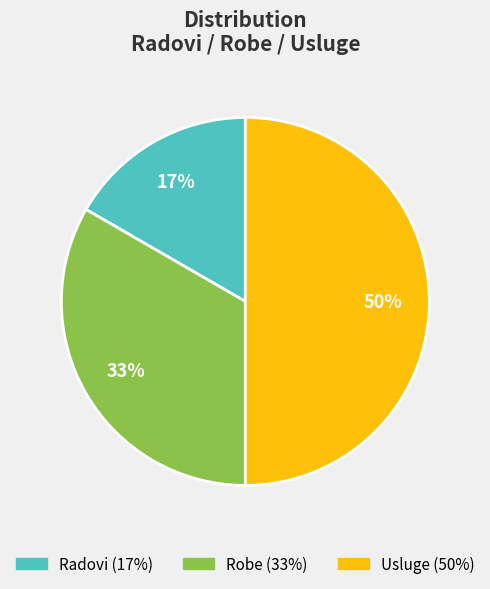

To the nearest percent, what is the combined percentage of Robe and Radovi?

50%